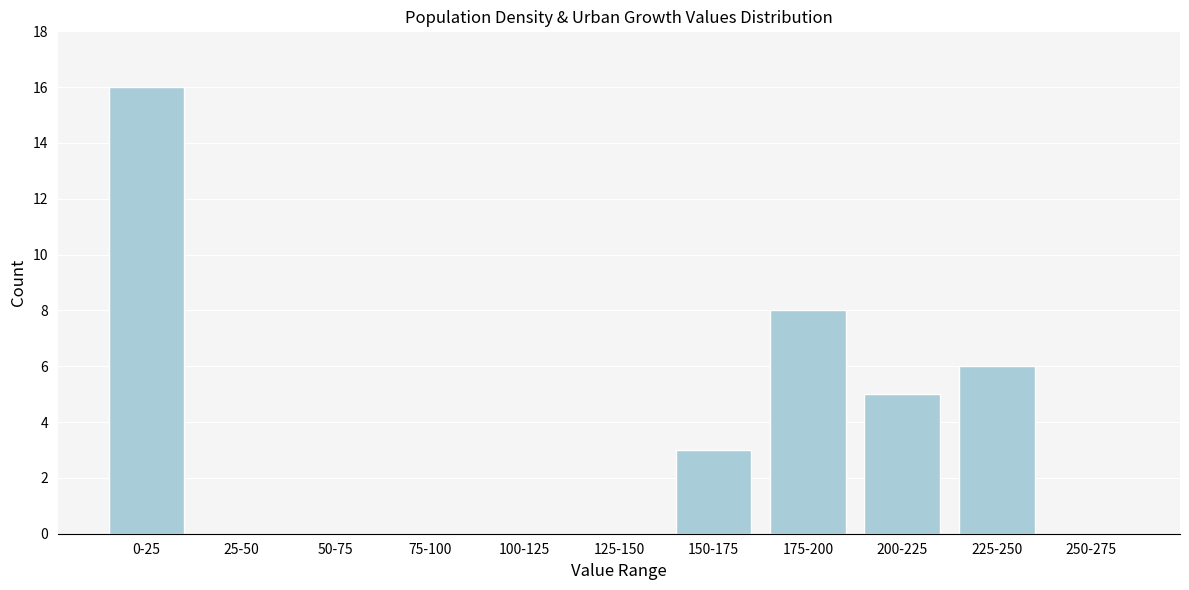

Reading right to left, list all the values displayed in this chart.

250-275=0	225-250=6	200-225=5	175-200=8	150-175=3	125-150=0	100-125=0	75-100=0	50-75=0	25-50=0	0-25=16